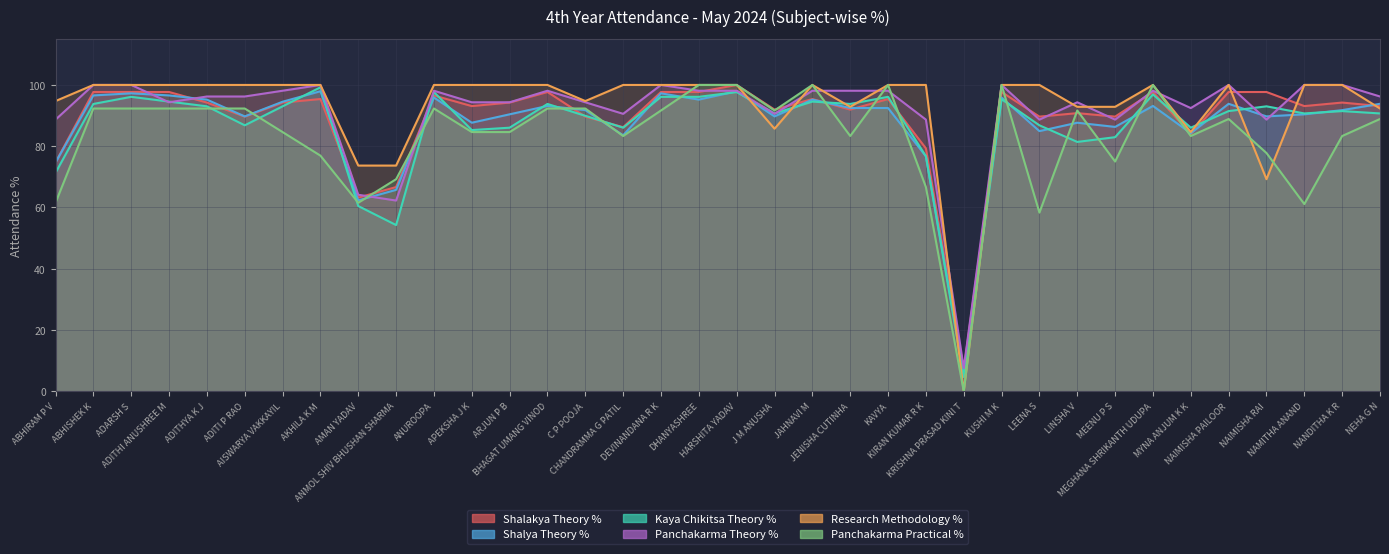

The value of Research Methodology % at JAHNAVI M is 100.0. True or false?

True